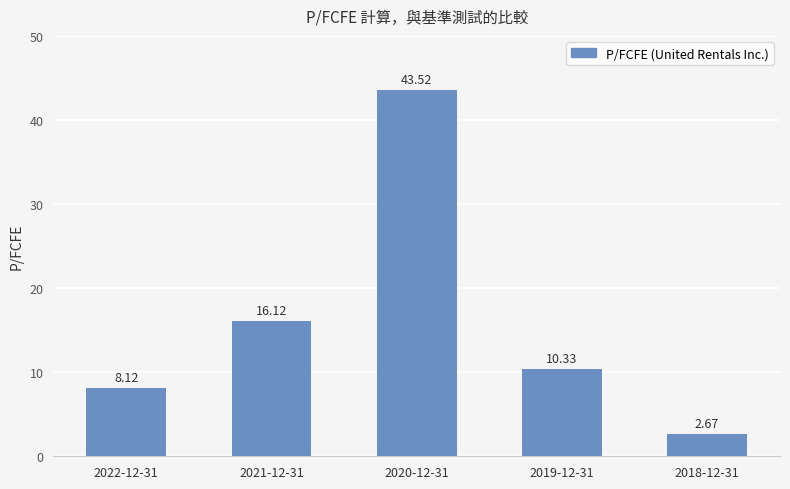

Where does the data first go above 10?

2021-12-31